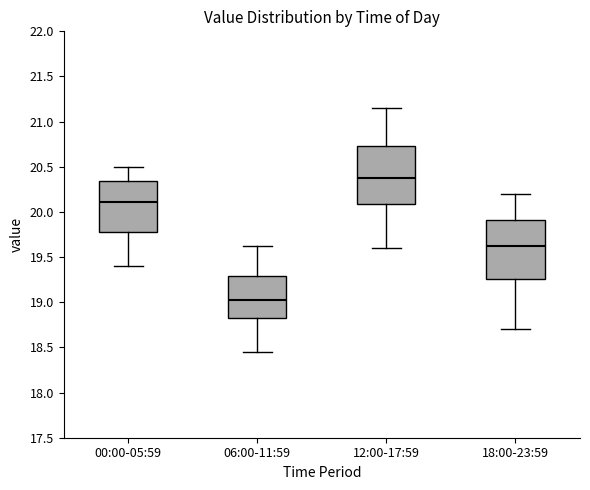

Where does the upper whisker of the box for 18:00-23:59 end on the y-axis? The values are not printed on the chart, so give them approximately, as read against the axis.

20.20